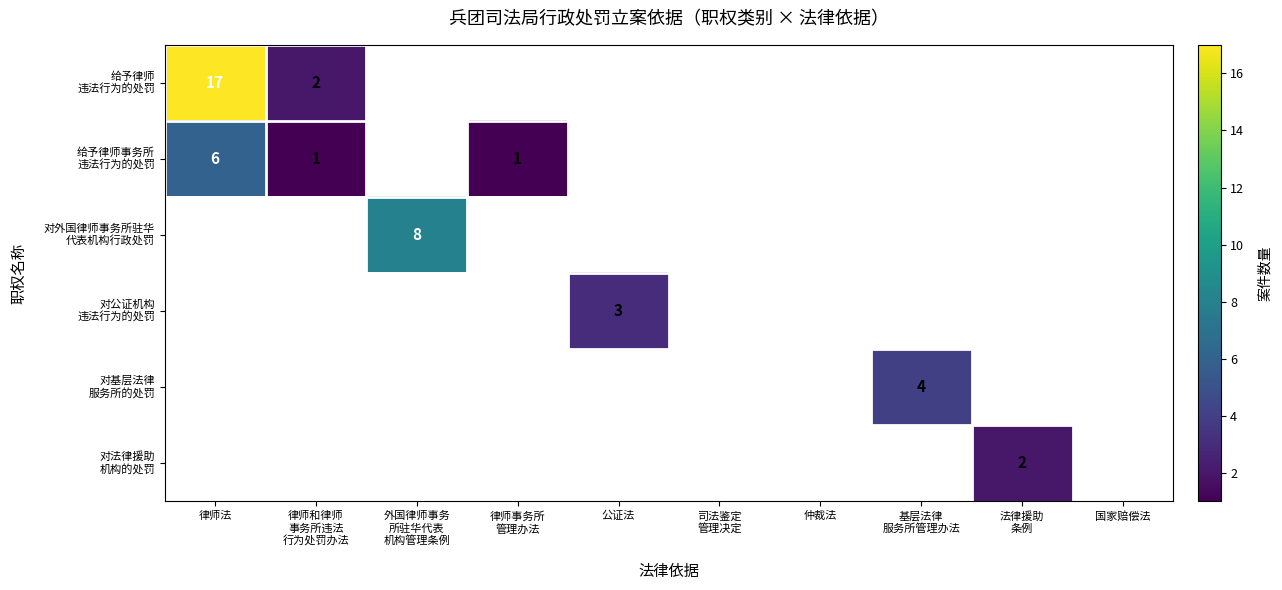

Count the number of categories in the chart.

10